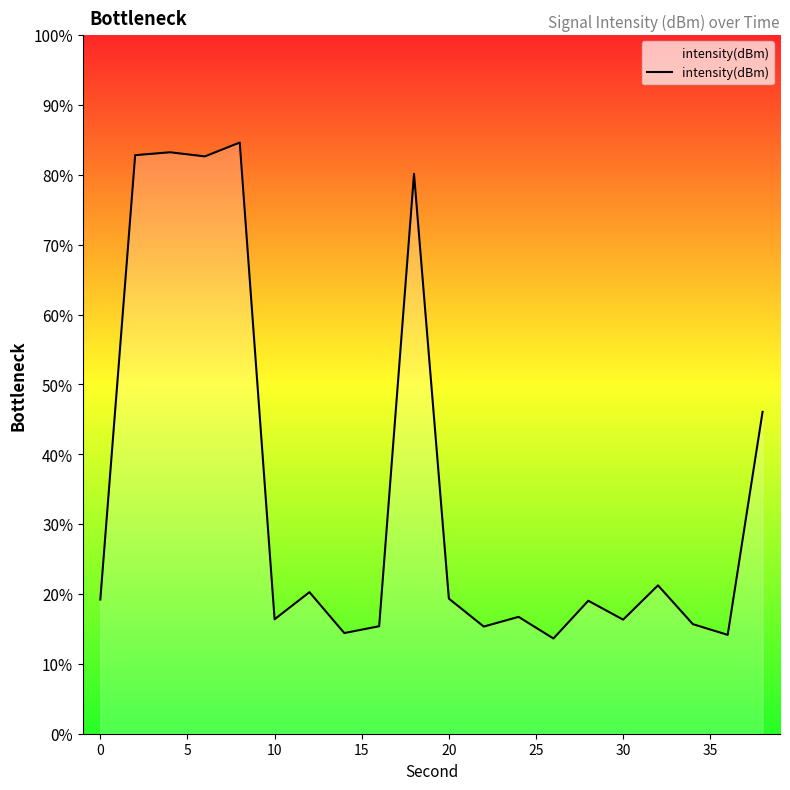

What is the greatest value displayed?

84.6